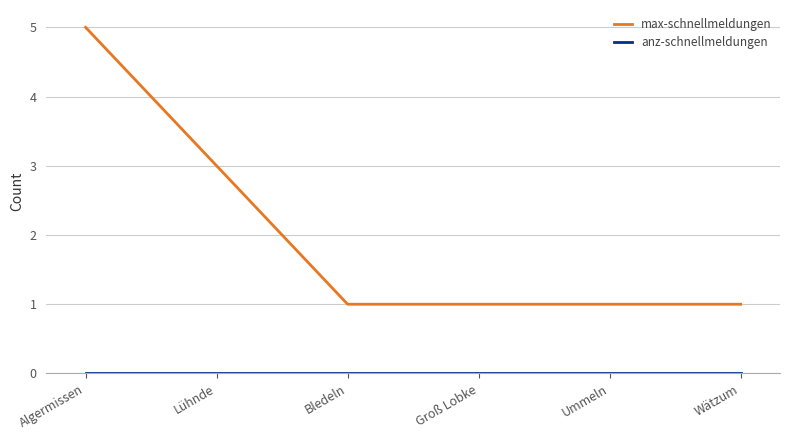

Which series has the largest range (max minus min)?

max-schnellmeldungen